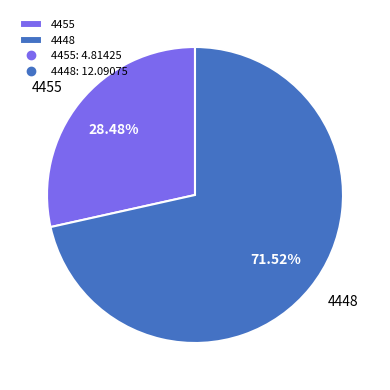

What is the ratio of the value at 4448 to the value at 4455?

2.5